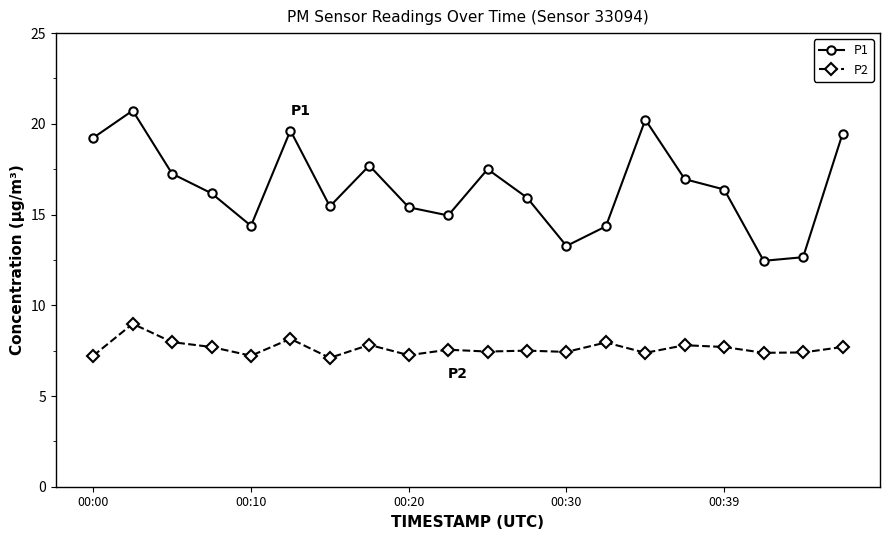

What is the value of the P1 point at the 15th from the left?

20.2